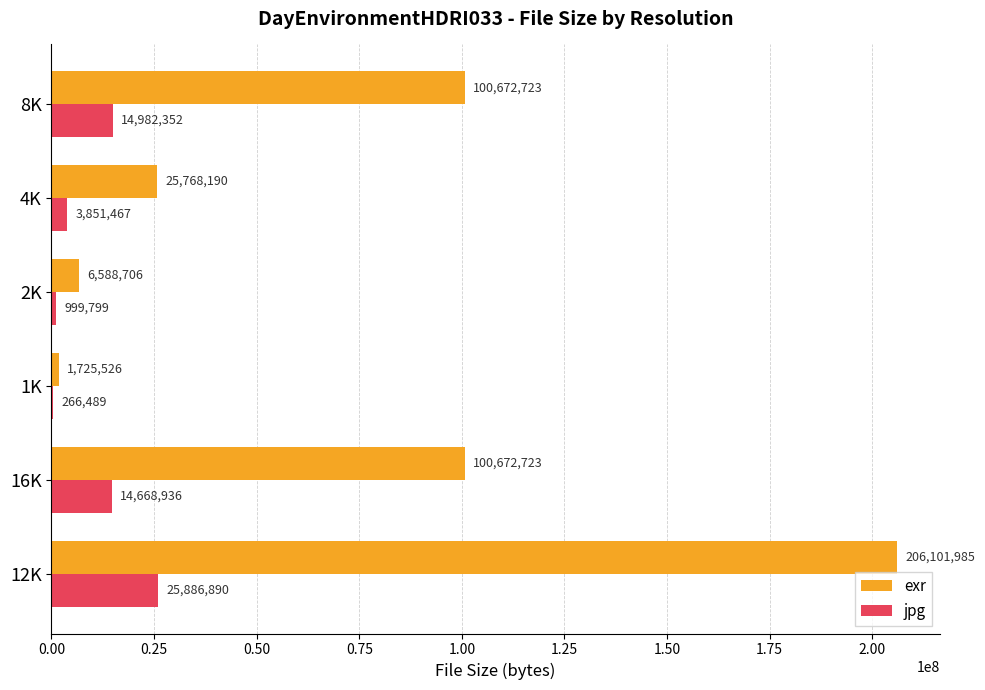

What is the total value across all series at 4K?

29619657